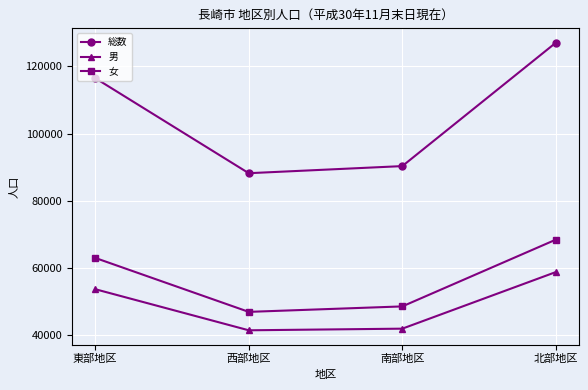

True or false: 女 has more than 2 interior local peaks.

False